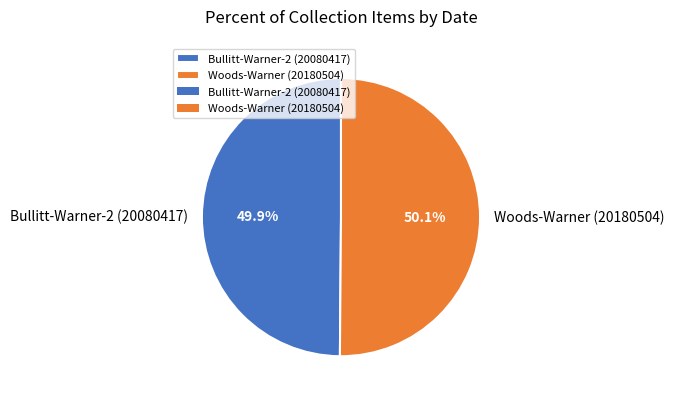

How many segments does this pie chart have?

2